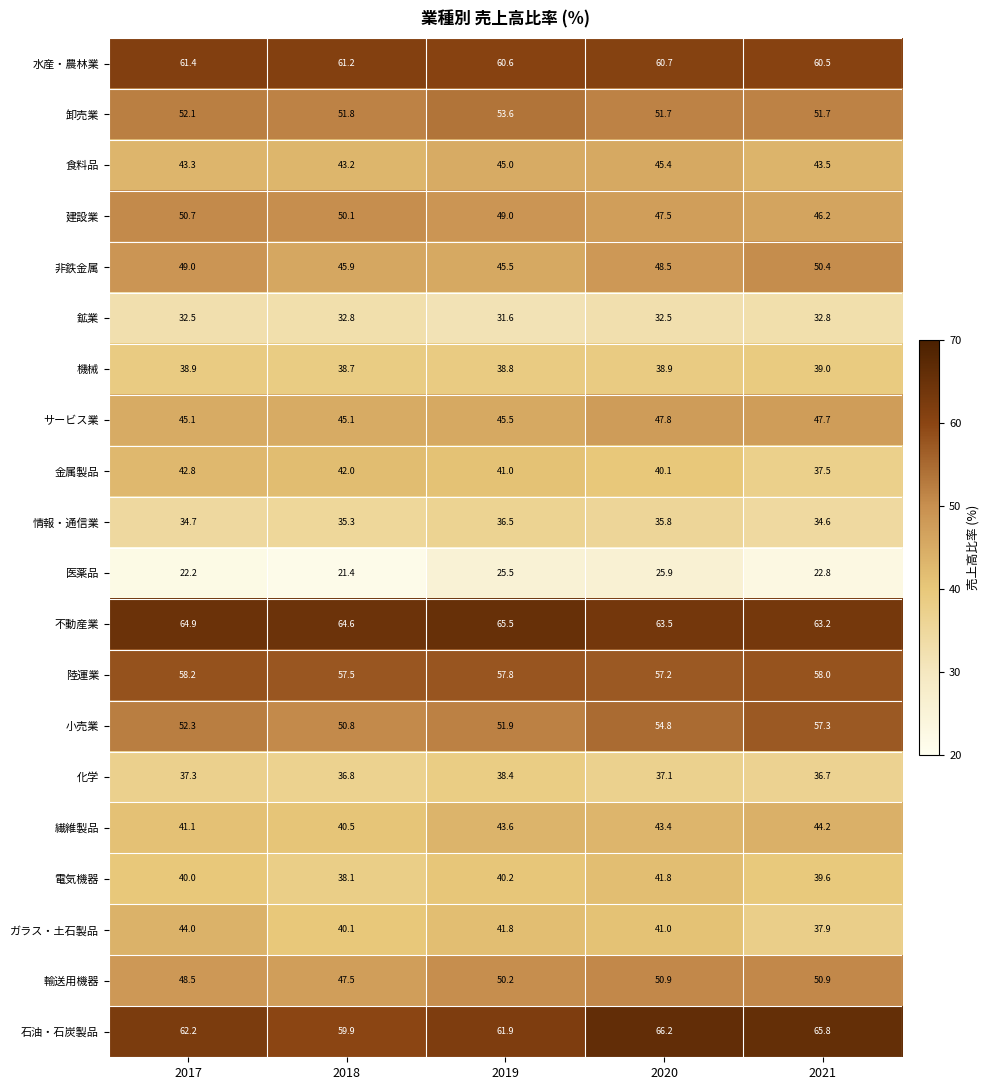

The value of 電気機器 at 2021 is 39.6. True or false?

True